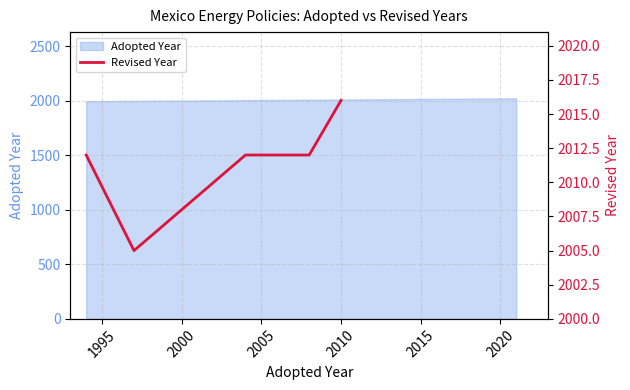

What is the minimum value for Adopted Year?

1994